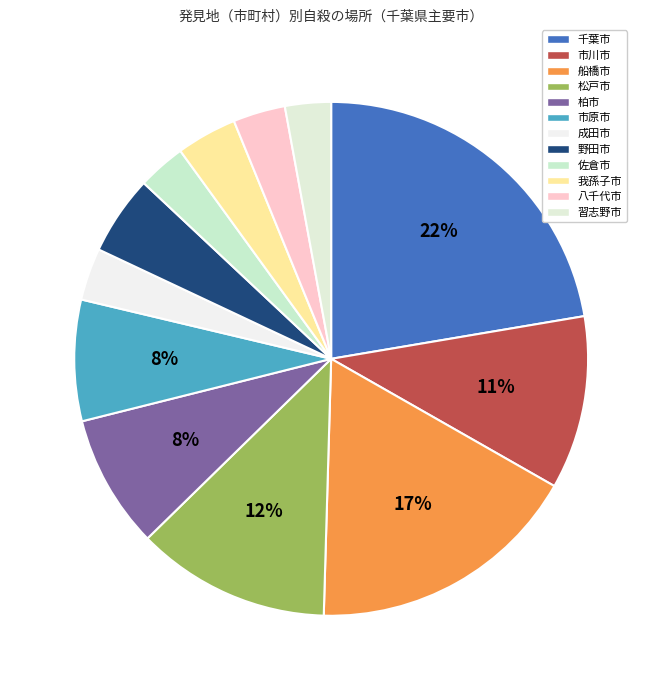

Is 野田市 the majority of the pie?

No